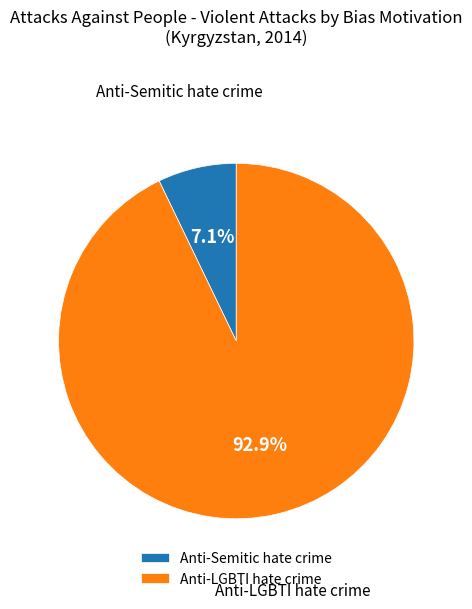

Does Anti-LGBTI hate crime represent more than half of the total?

Yes